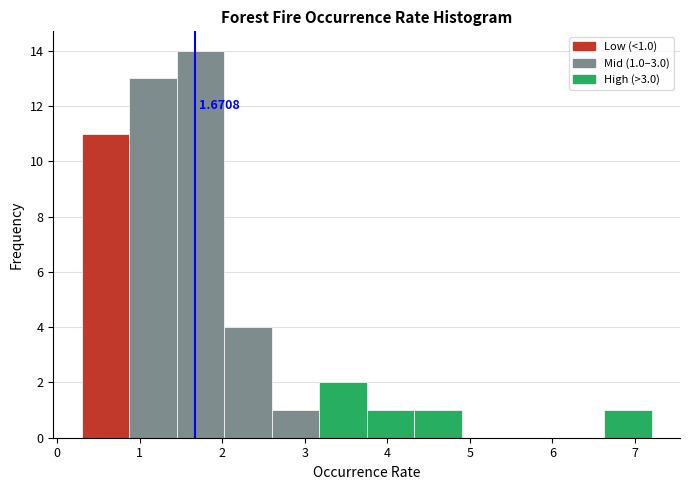

Which range on the x-axis has the tallest bar?

1.5 to 2.0